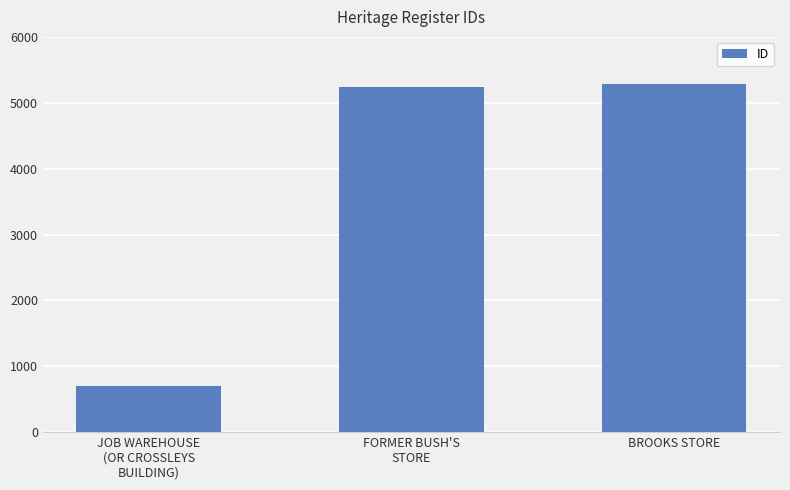

Reading left to right, extract all data points from this chart.

JOB WAREHOUSE
(OR CROSSLEYS
BUILDING)=700	FORMER BUSH'S
STORE=5235	BROOKS STORE=5291